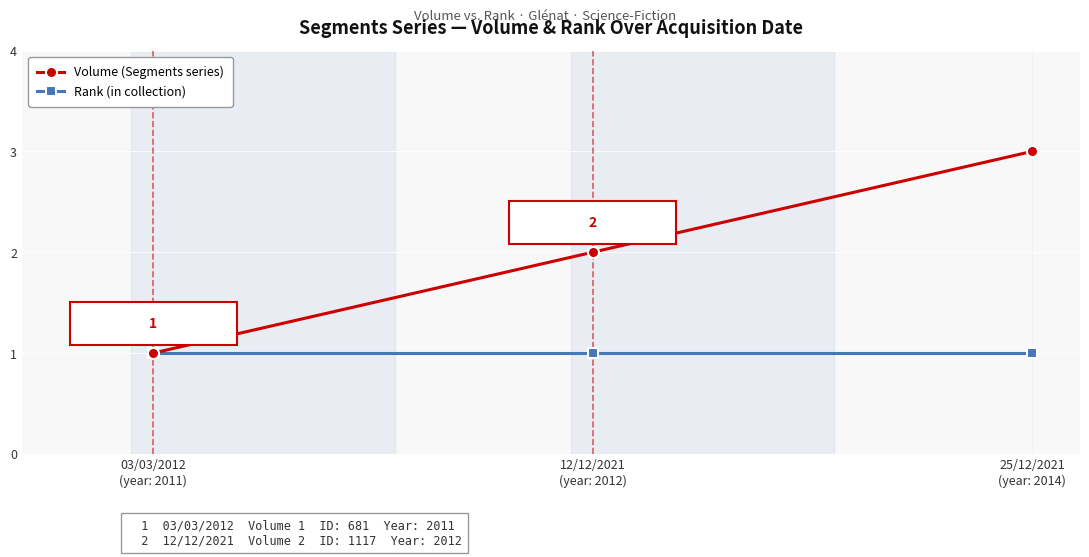

How many data points in Volume (Segments series) are less than 2?

1